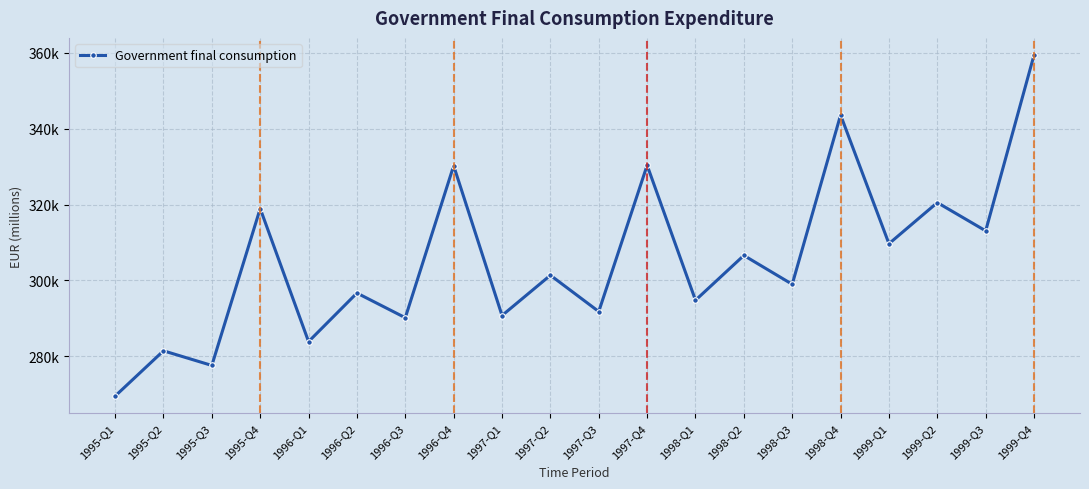

What is the sum of all values?

6109645.1